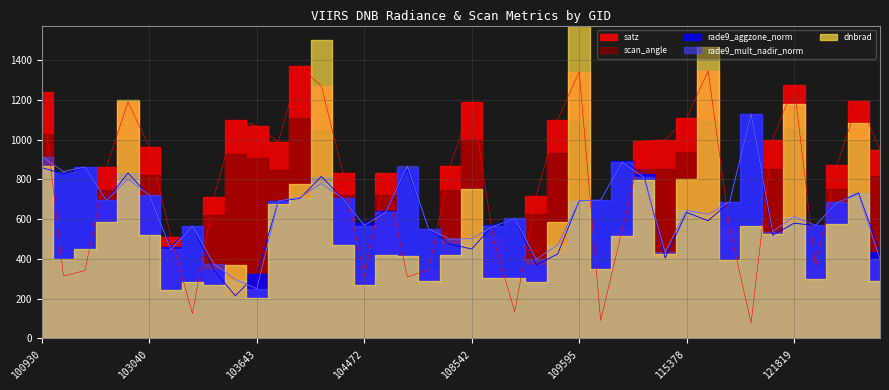

In satz, how many points are higher than both neighbors (excluding endpoints)?

9